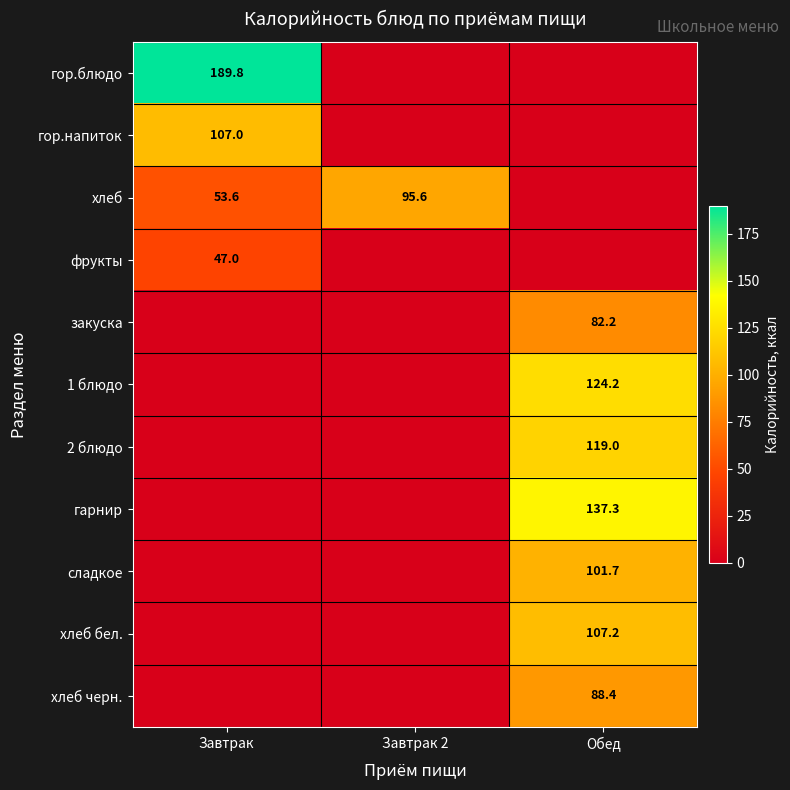

What is the difference between the хлеб values at Завтрак 2 and Завтрак?

42.0